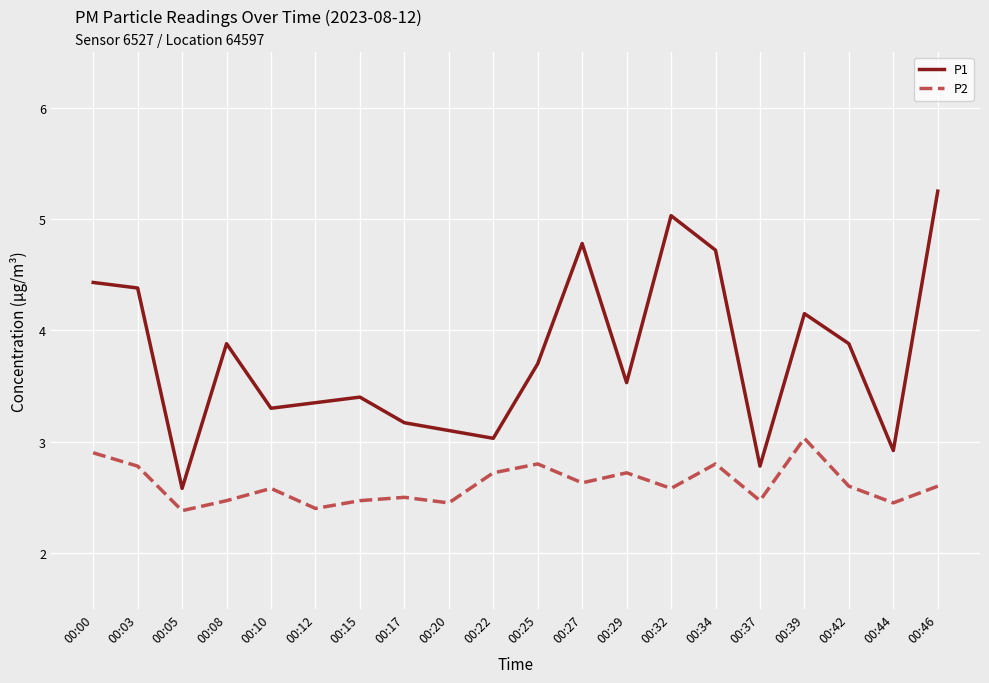

Is it true that P1 equals 5.4 at 00:22?

False